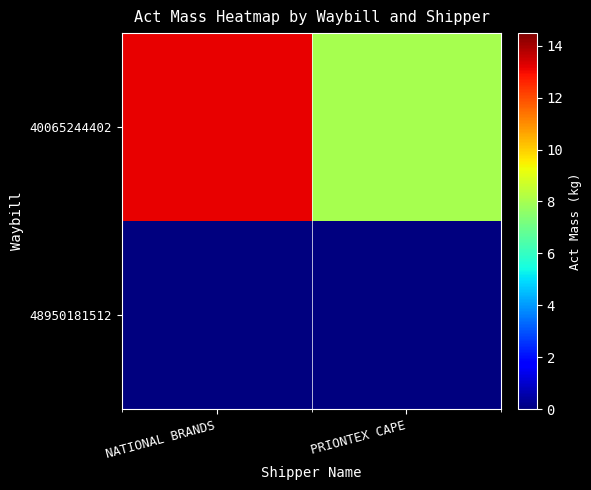

Reading left to right, transcribe all the data shown in this chart.

40065244402: NATIONAL BRANDS=13.2	PRIONTEX CAPE=8.0
48950181512: NATIONAL BRANDS=0.0	PRIONTEX CAPE=0.0